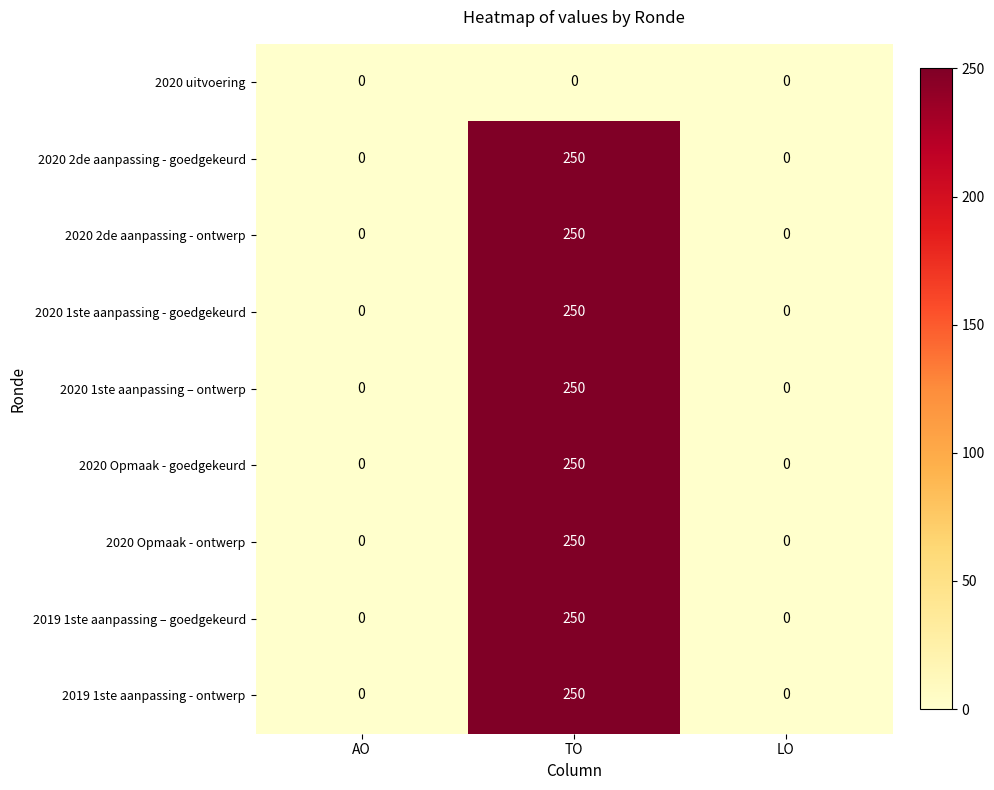

The value of 2020 1ste aanpassing - goedgekeurd at TO is 250. True or false?

True